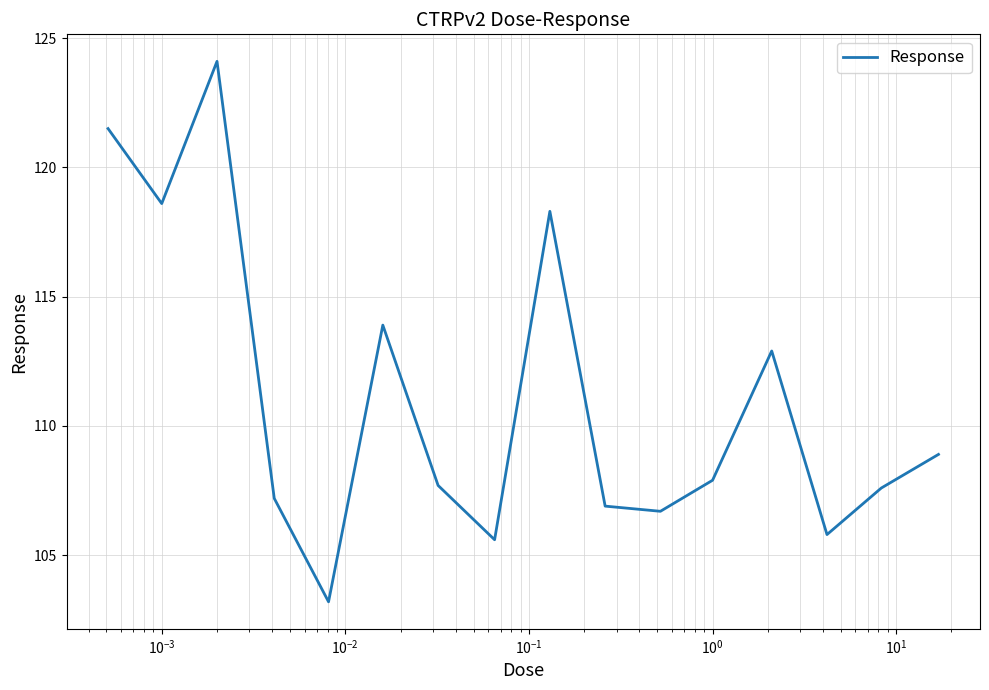

How many lines are shown in the chart?

1